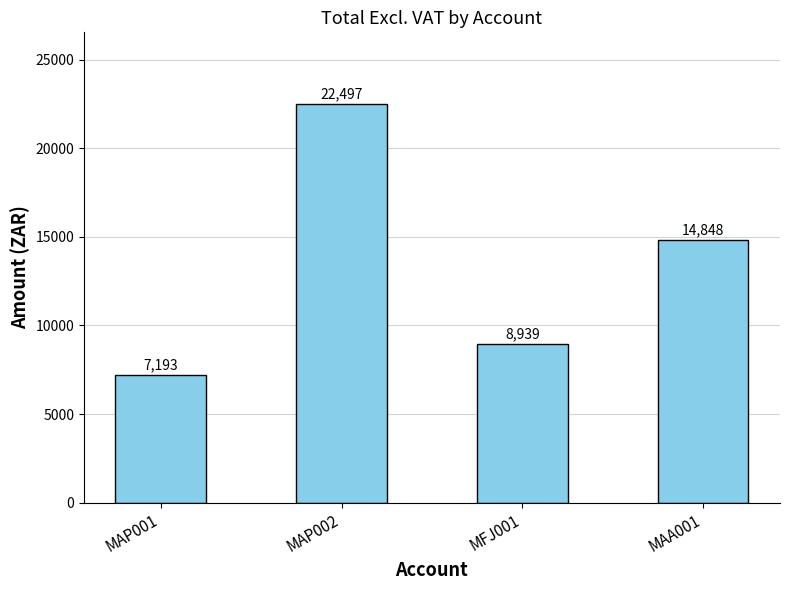

Count the number of data series in this chart.

1